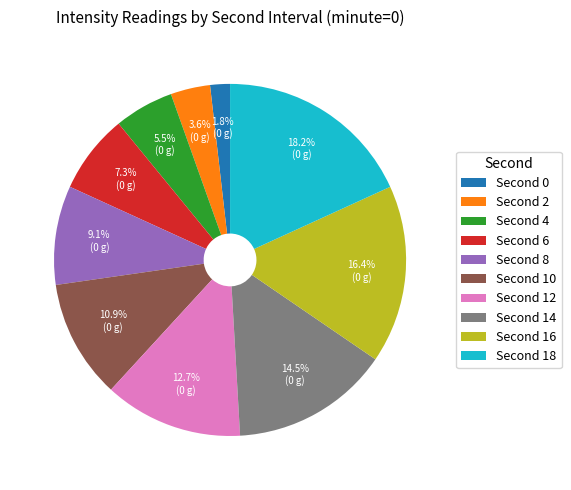

Rank the categories by value from lowest to highest.

Second 0, Second 2, Second 4, Second 6, Second 8, Second 10, Second 12, Second 14, Second 16, Second 18